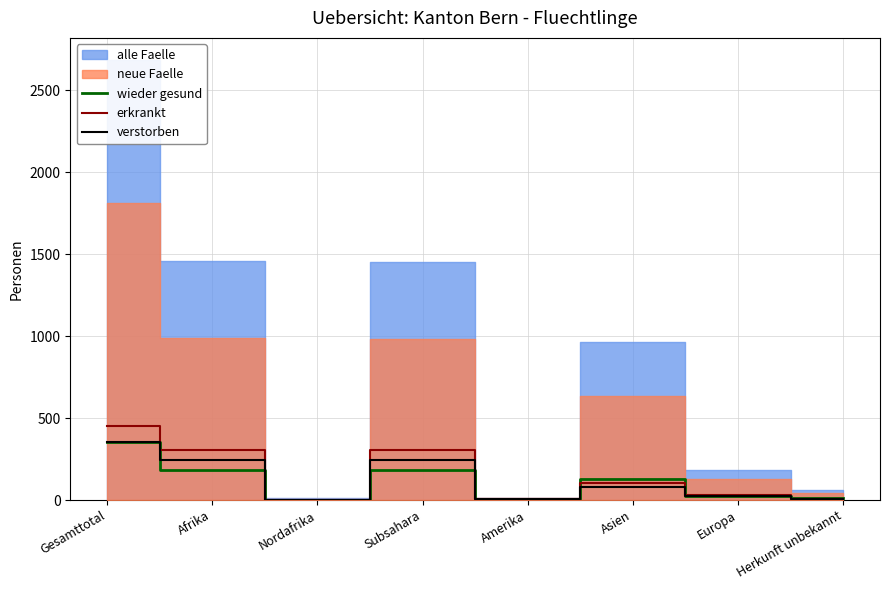

Rank the series at Amerika from lowest to highest value.

wieder gesund, verstorben, erkrankt